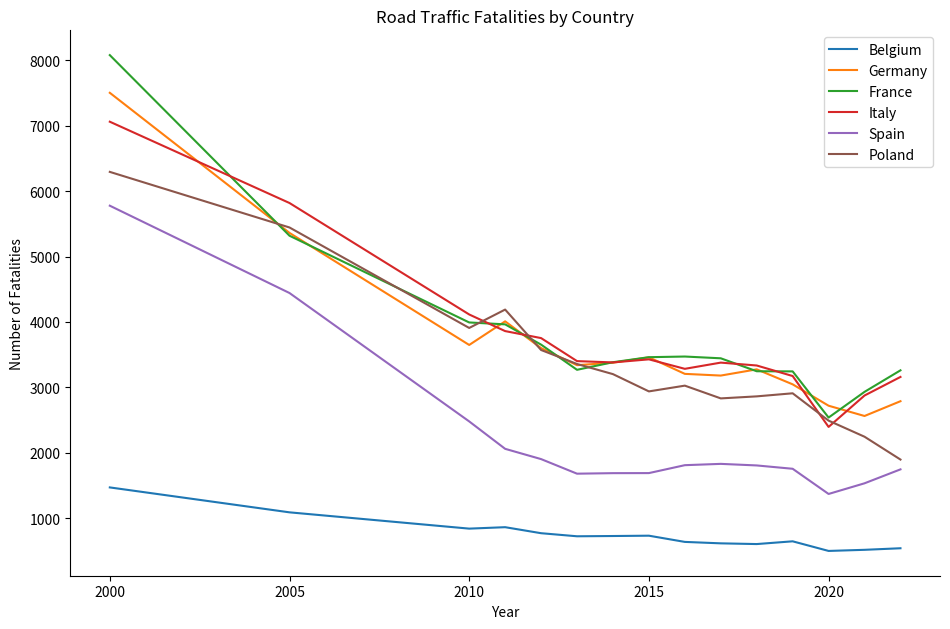

What are all the series names shown in the legend?

Belgium, Germany, France, Italy, Spain, Poland